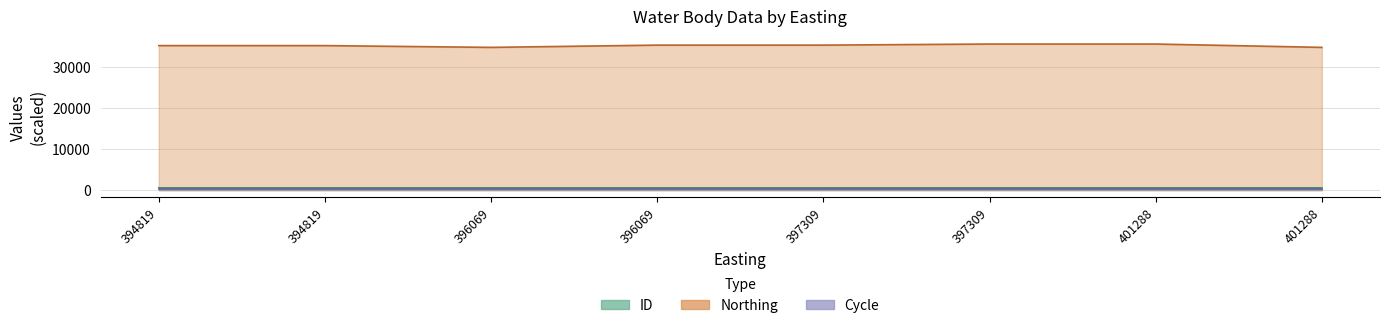

In ID, how many points are higher than both neighbors (excluding endpoints)?

2